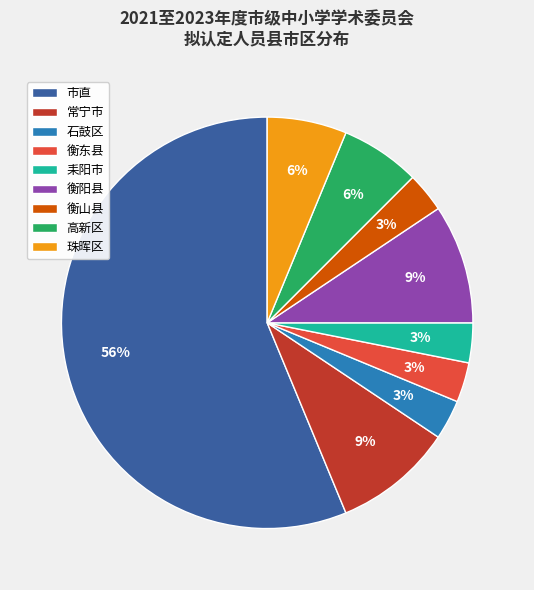

Between 常宁市 and 市直, which is larger?

市直